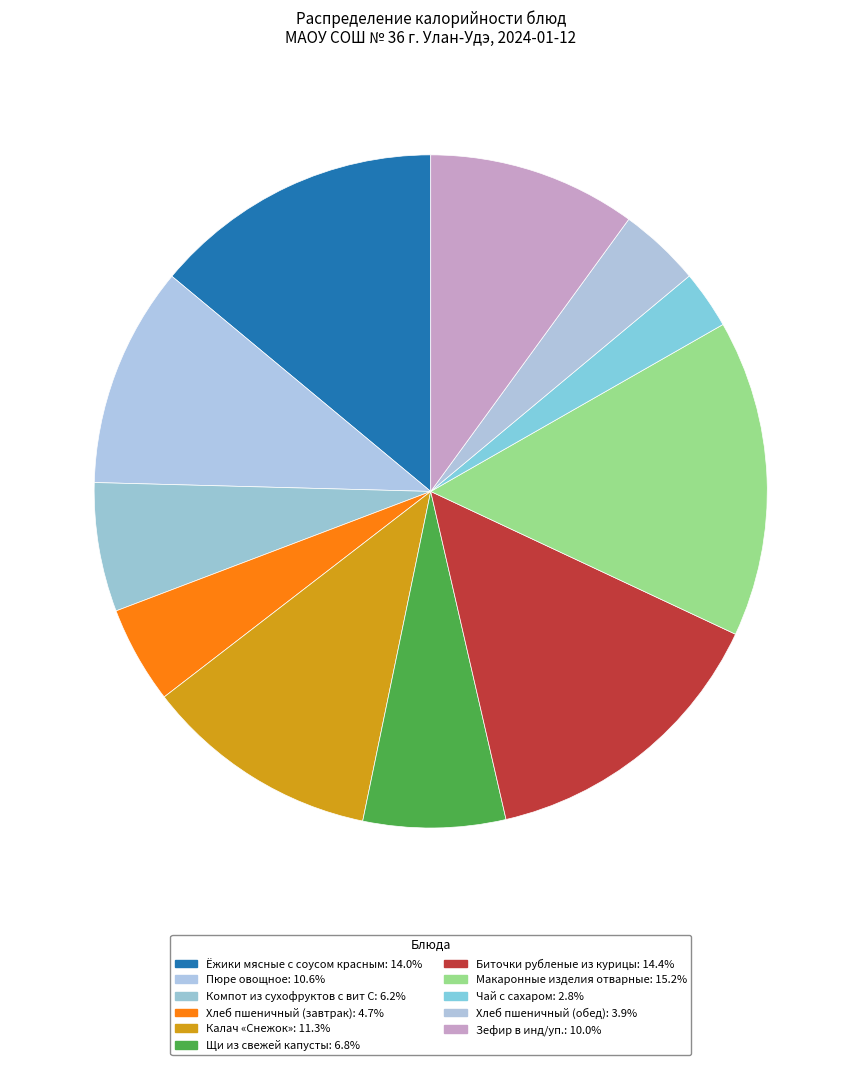

To the nearest percent, what is the average slice percentage?

9%